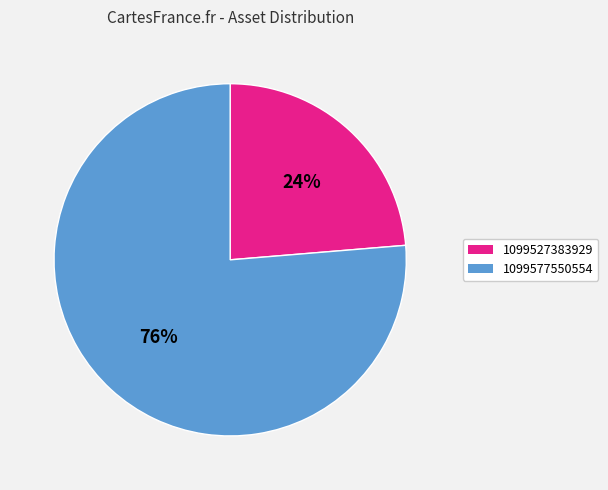

What is the largest slice in the pie chart?

1099577550554